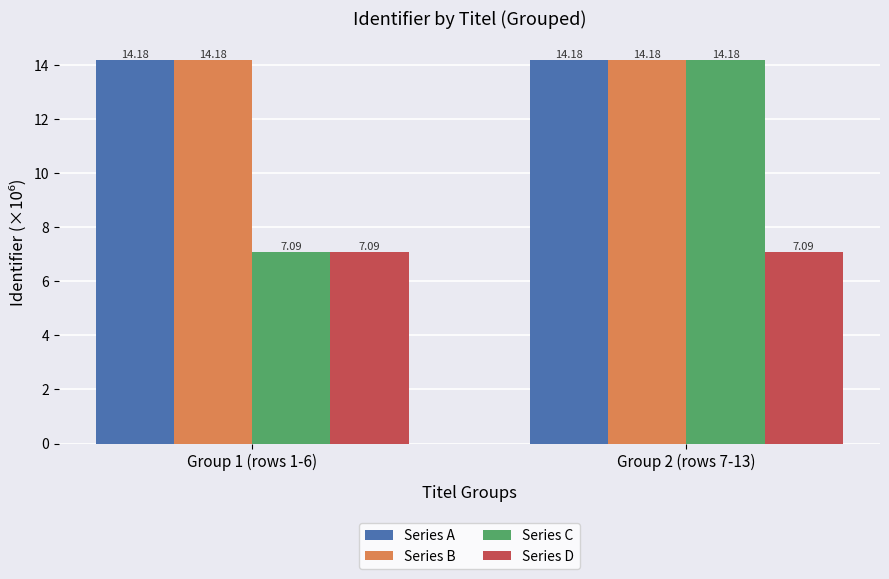

What position from the right is Group 2 (rows 7-13)?

1